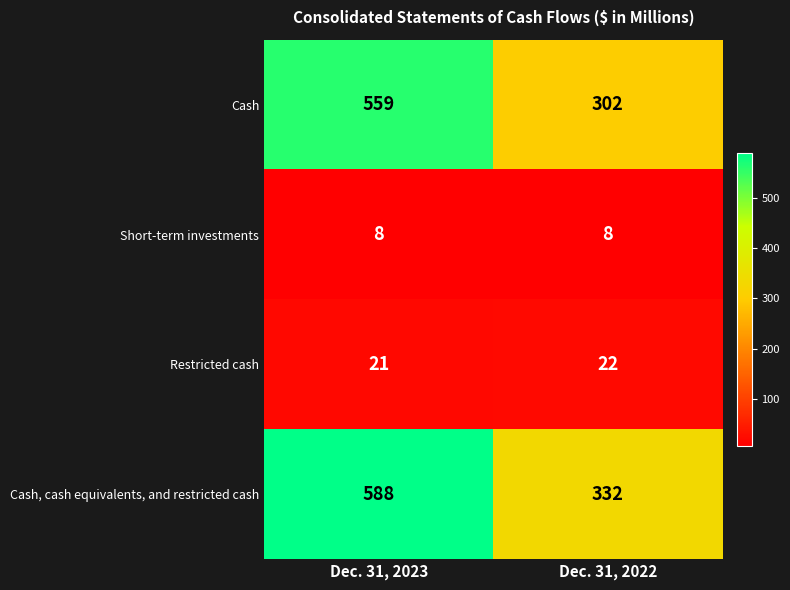

Reading right to left, extract all data points from this chart.

Cash: Dec. 31, 2022=302	Dec. 31, 2023=559
Short-term investments: Dec. 31, 2022=8	Dec. 31, 2023=8
Restricted cash: Dec. 31, 2022=22	Dec. 31, 2023=21
Cash, cash equivalents, and restricted cash: Dec. 31, 2022=332	Dec. 31, 2023=588